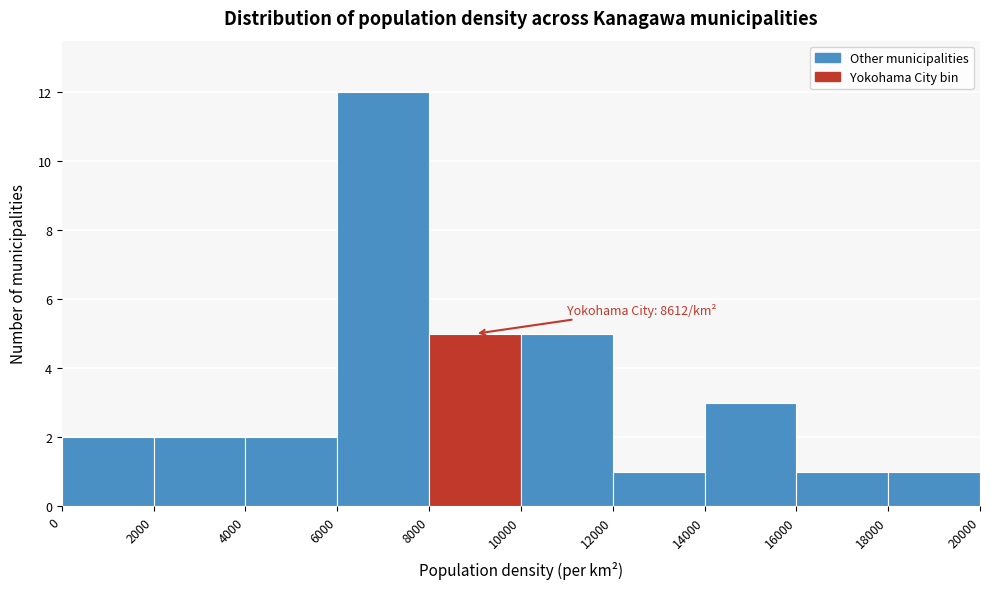

Over which range of the x-axis is the bar tallest?

6000 to 8000